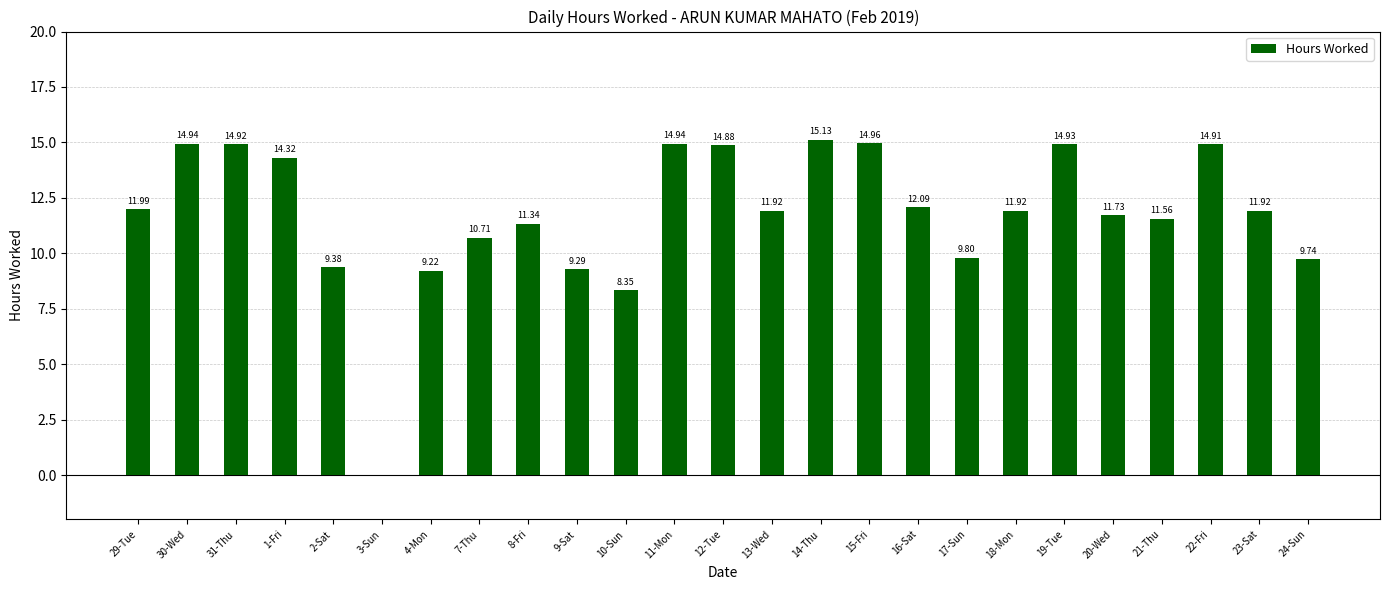

Which has a higher value, 13-Wed or 14-Thu?

14-Thu